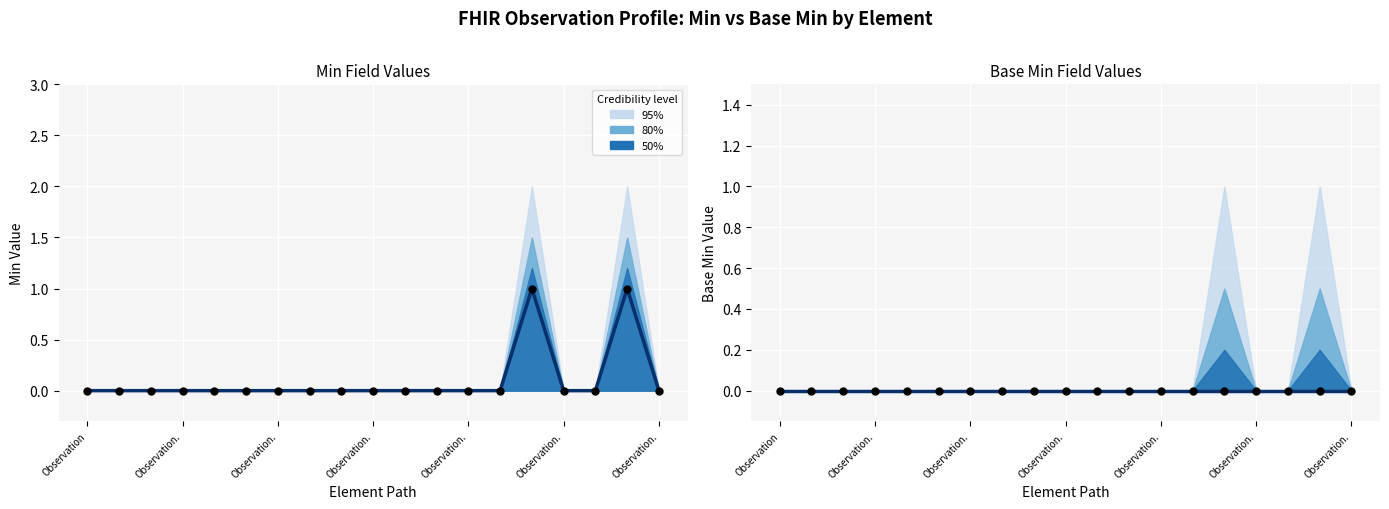

Is the value of Base Min (observed) at 14 greater than the value of Min (observed) at 7?

No